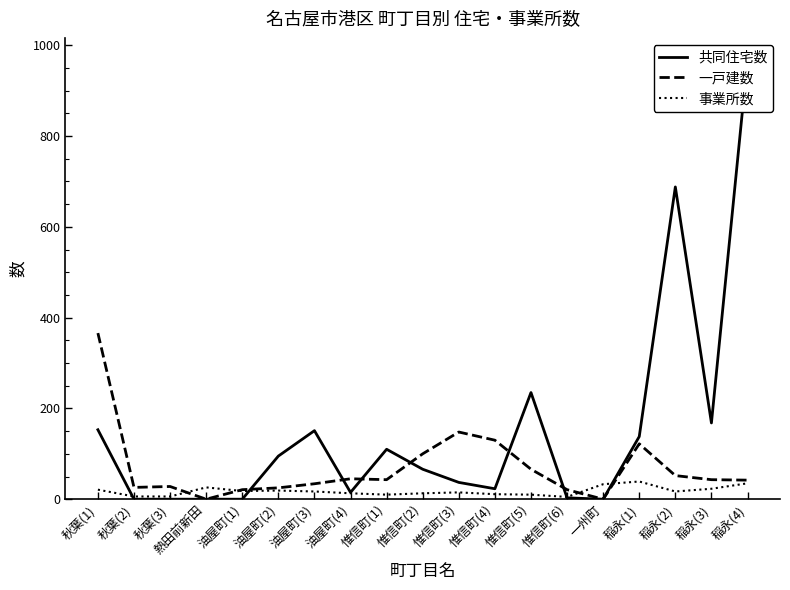

Reading left to right, list all the values displayed in this chart.

共同住宅数: 153	0	0	0	0	95	151	15	110	66	37	23	235	3	0	138	688	168	968
一戸建数: 366	26	28	0	21	25	34	45	43	100	148	130	66	21	0	122	52	43	42
事業所数: 21	6	6	26	18	19	17	13	10	13	15	11	10	5	33	39	17	23	35